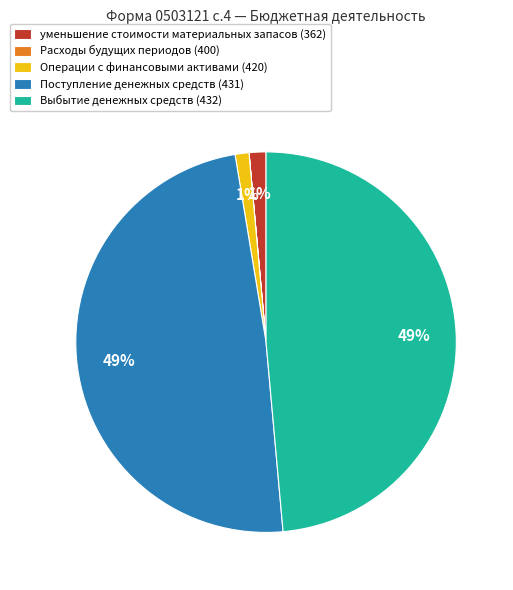

Is there a majority slice in this chart?

No